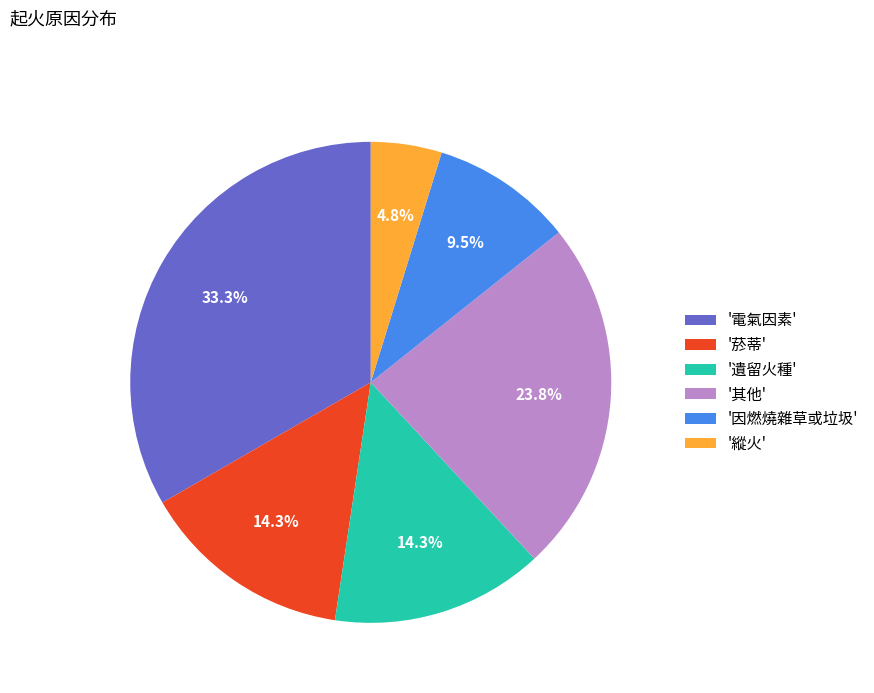

What is the ratio of the value at '遺留火種' to the value at '因燃燒雜草或垃圾'?

1.5